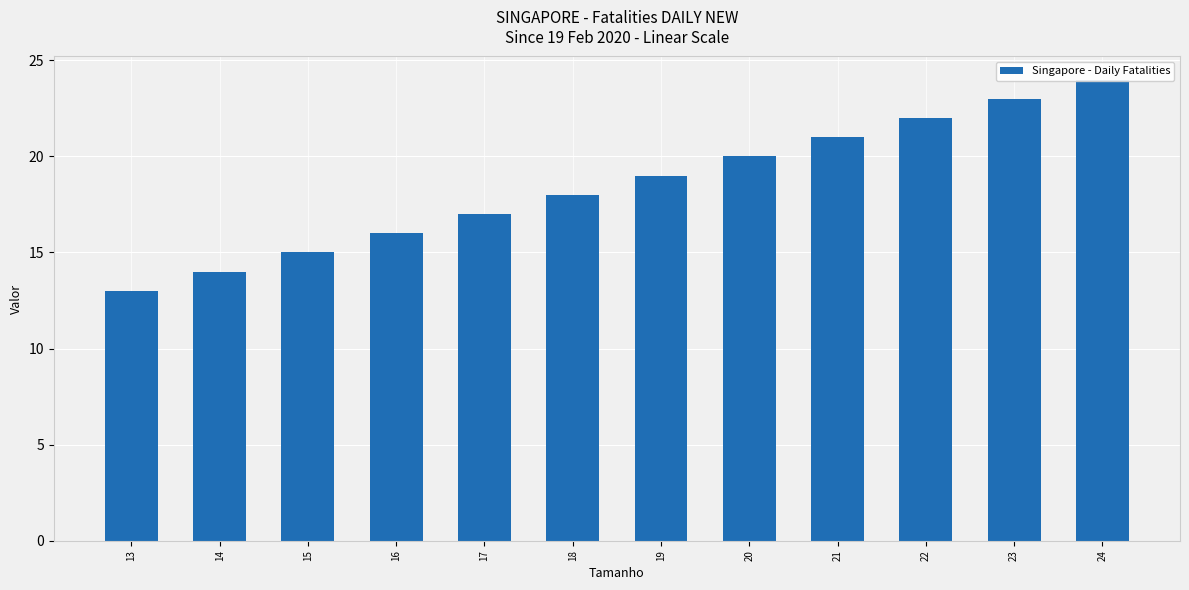

Rank the categories by value from lowest to highest.

13, 14, 15, 16, 17, 18, 19, 20, 21, 22, 23, 24